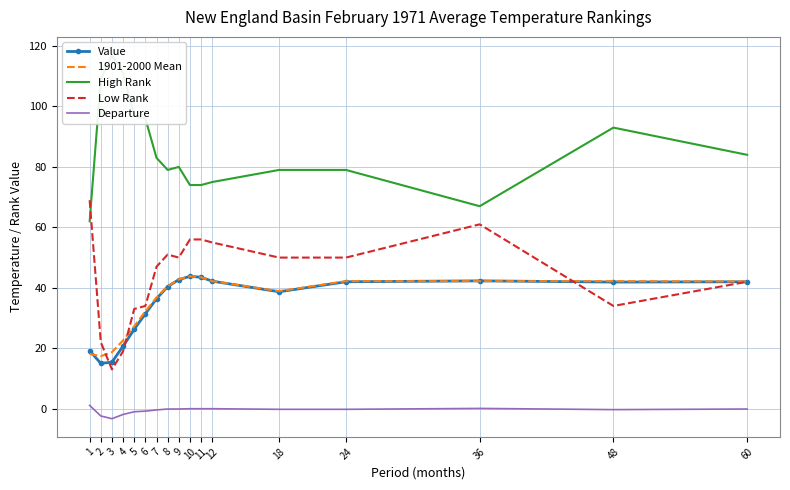

What is the difference between the highest and lowest values at 1?

67.9